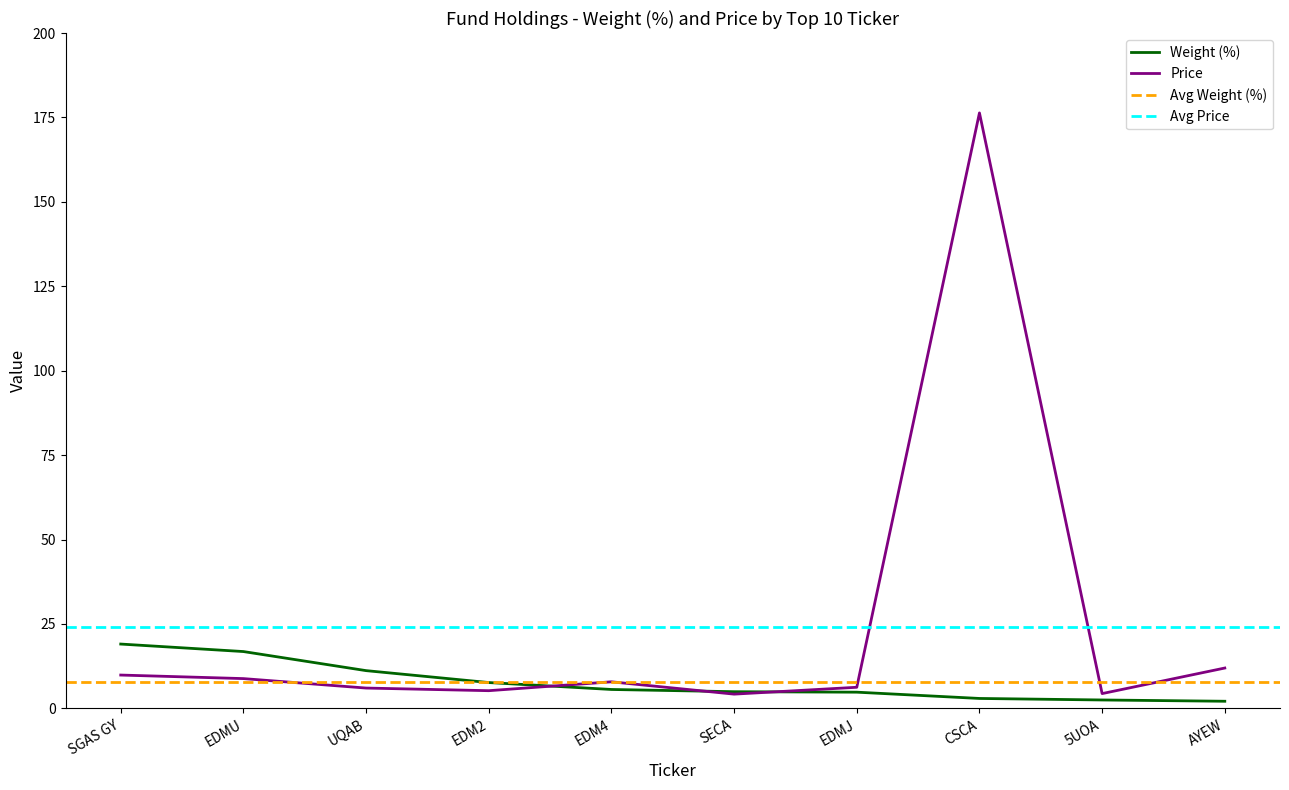

Which series has the widest spread of values?

Price